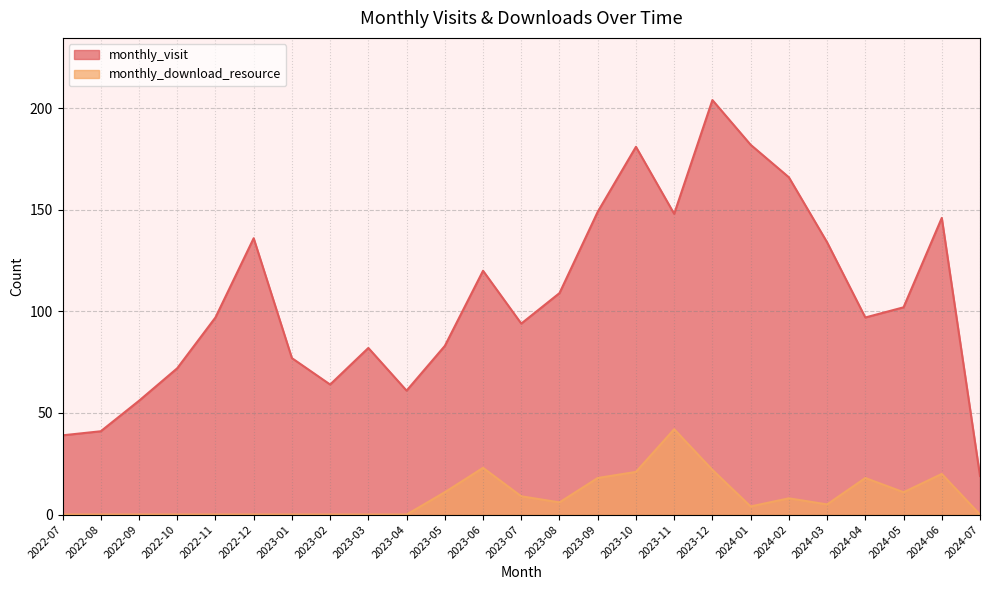

What is the sum of all monthly_visit values?

2659